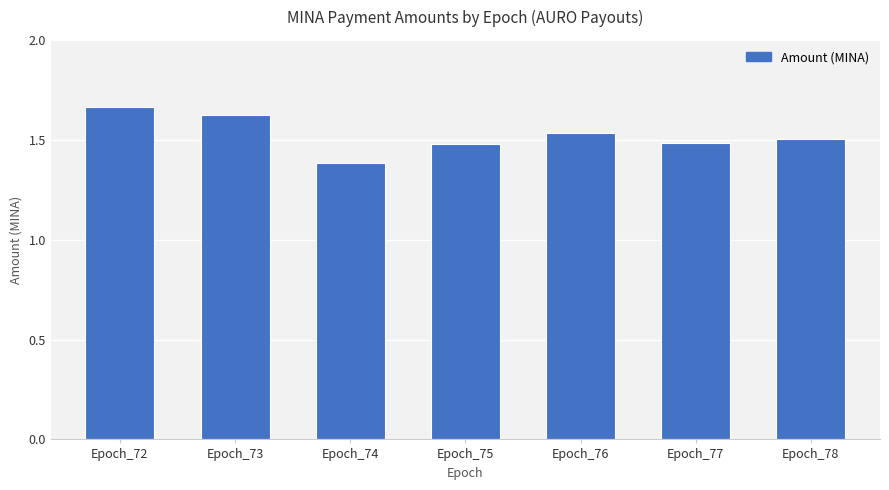

At which category does the chart reach its minimum across all series?

Epoch_74